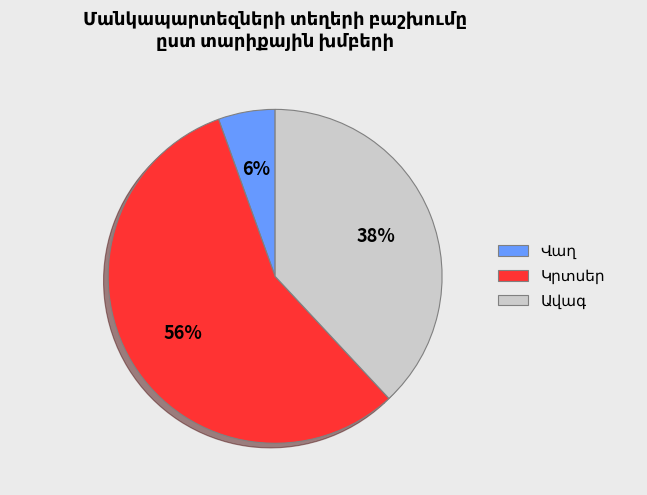

To the nearest percent, what is the average slice percentage?

33%